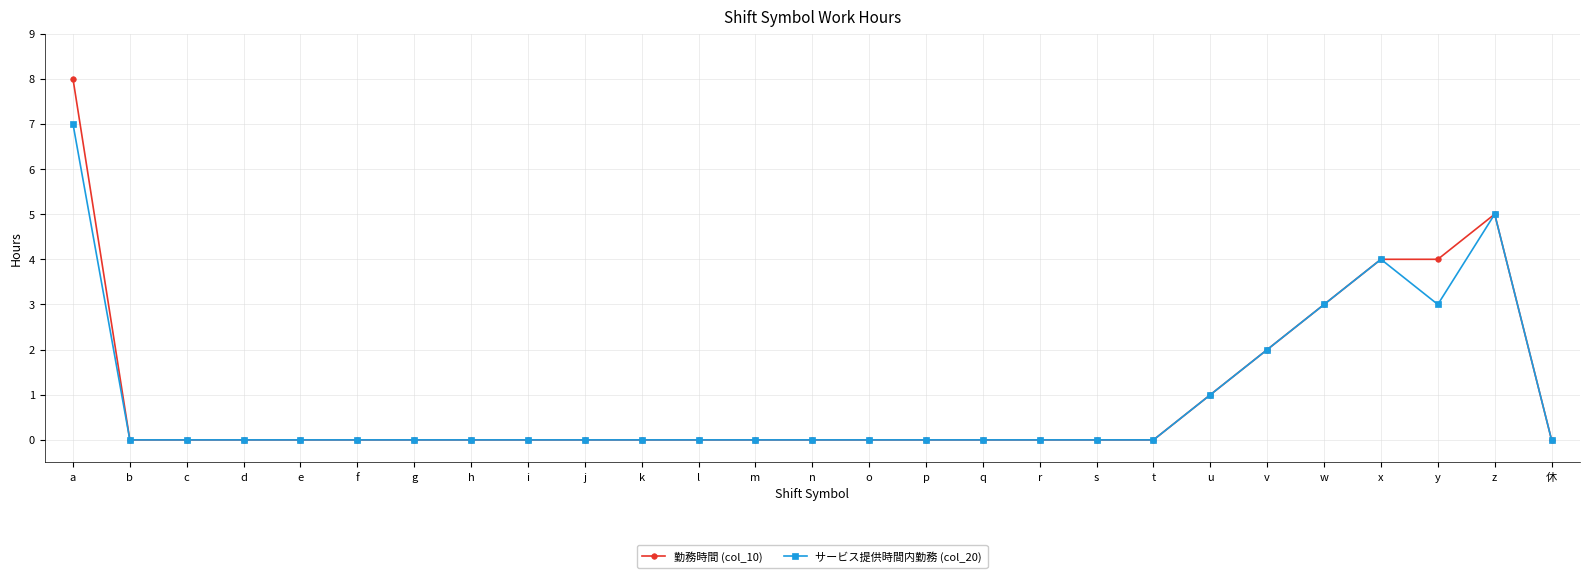

Is it true that サービス提供時間内勤務 (col_20) equals -5 at 休?

False